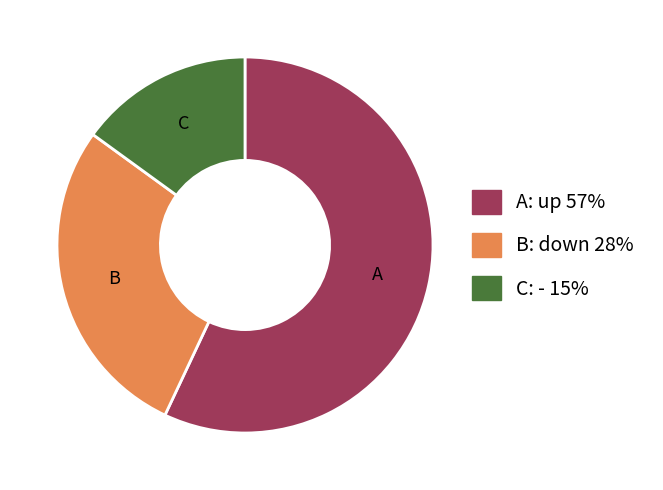

Count the number of slices in the pie.

3